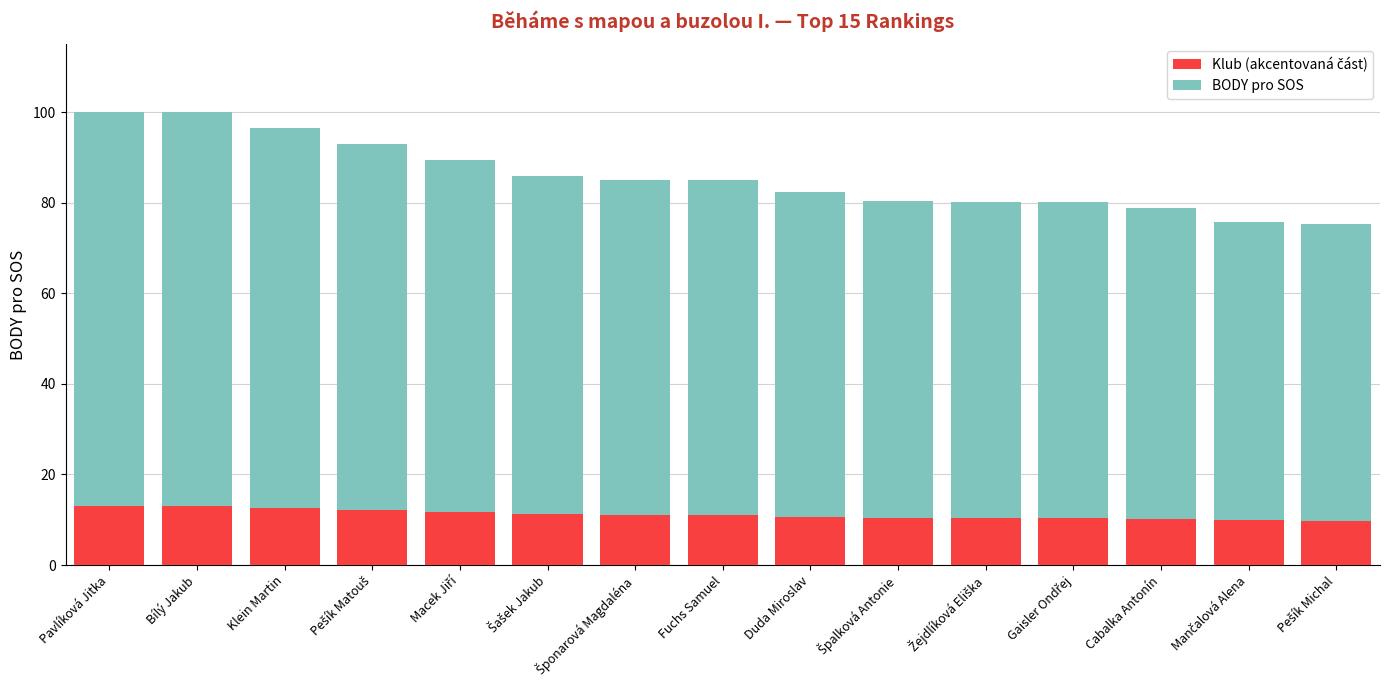

Are the bars grouped side by side (vs. stacked)?

No